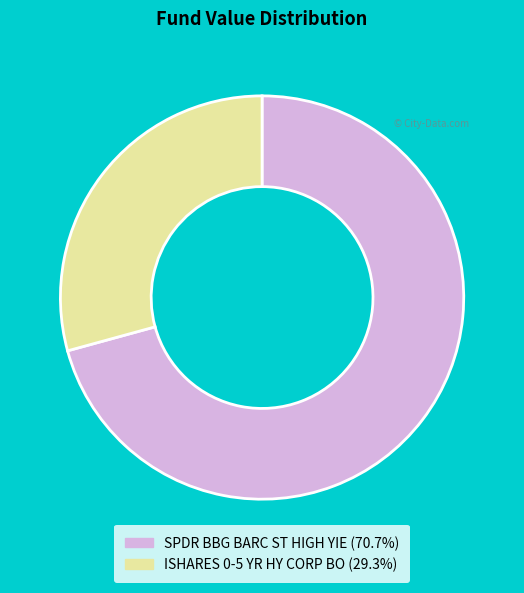

Which slice is the largest?

SPDR BBG BARC ST HIGH YIE